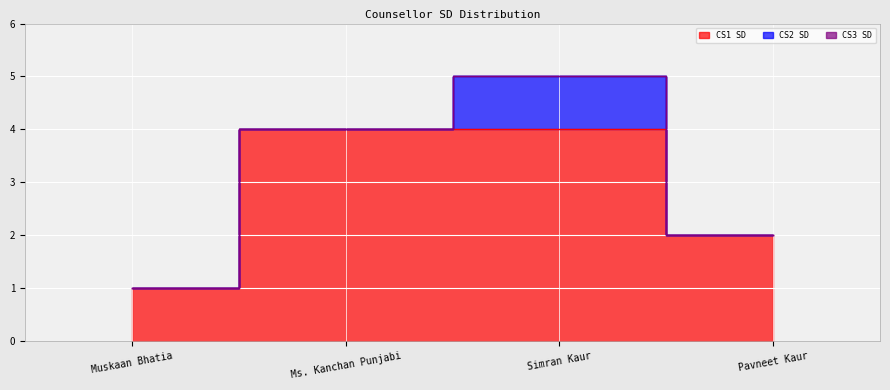

At which label does CS3 SD reach its minimum?

Muskaan Bhatia